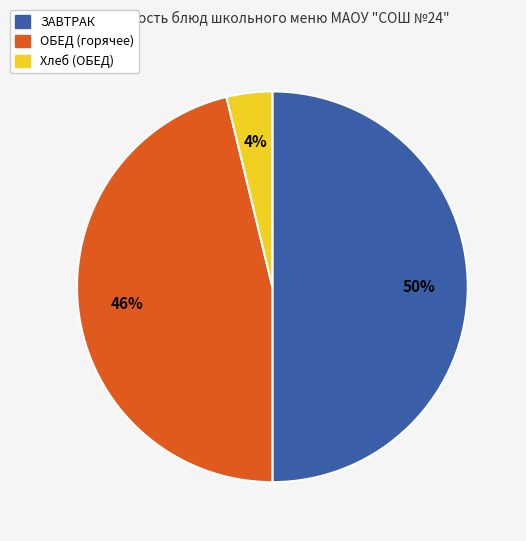

To the nearest percent, what is the difference between the largest and smallest slice percentages?

46%